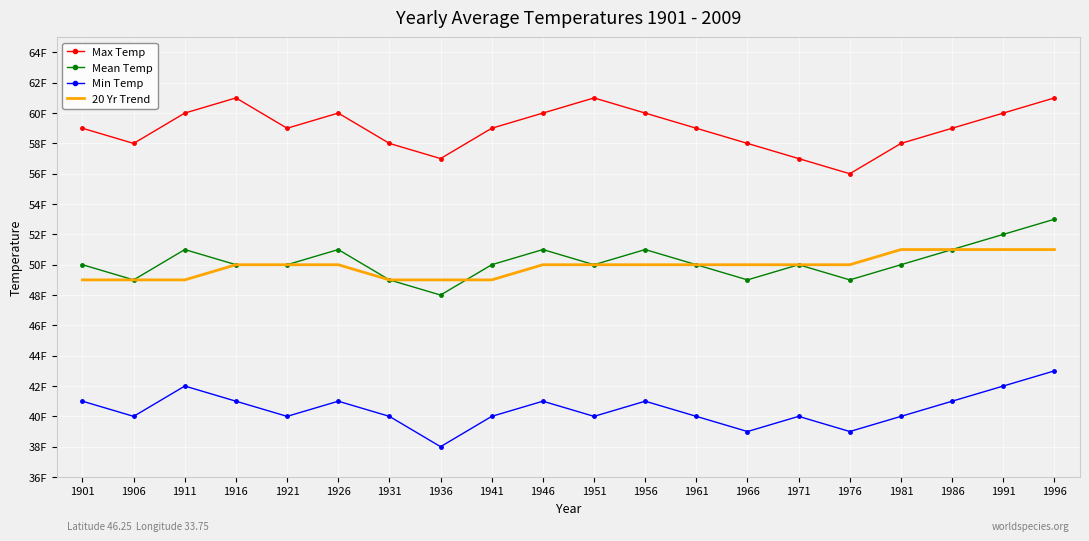

What is the maximum value shown in the chart?

61